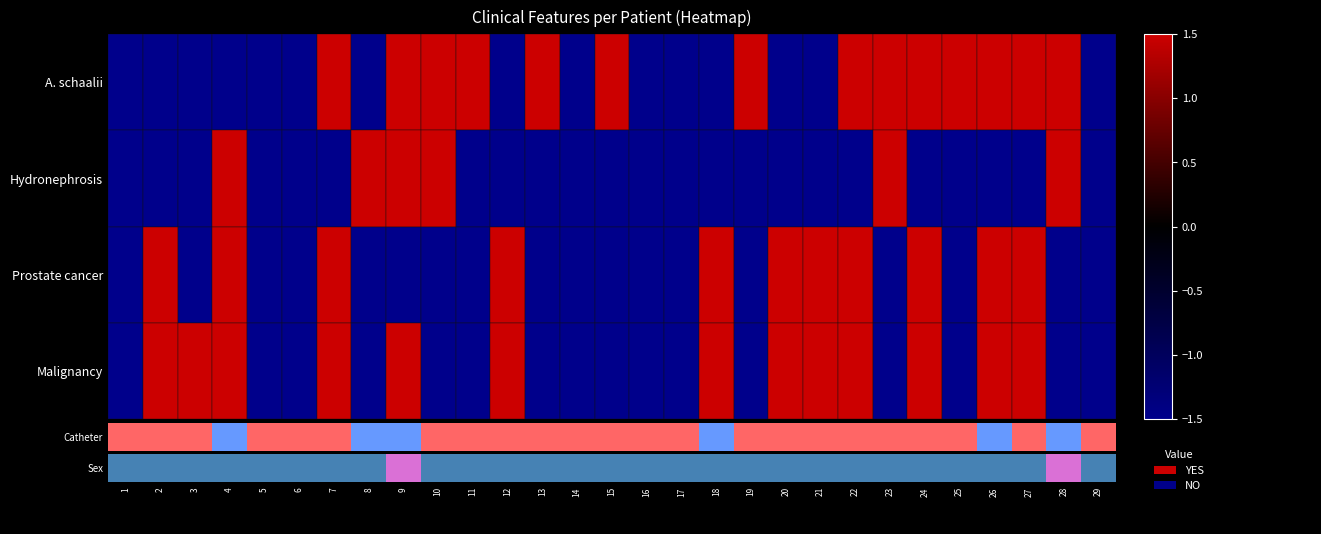

Which series has the largest total across all categories?

Sex